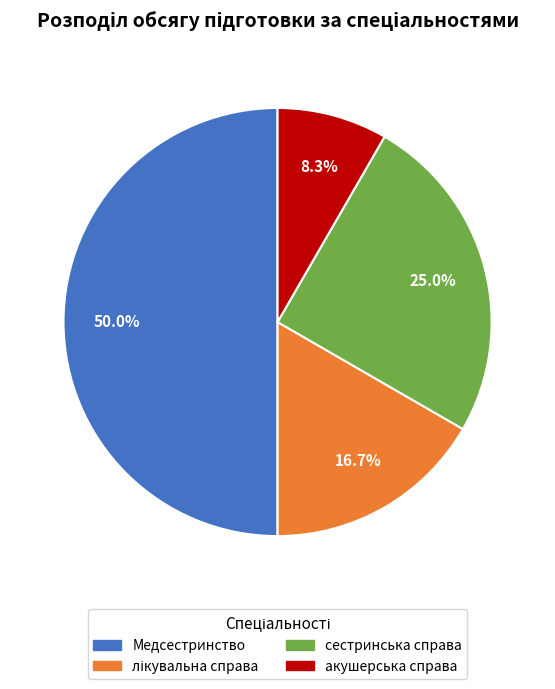

Which category has the smallest portion of the pie?

акушерська справа